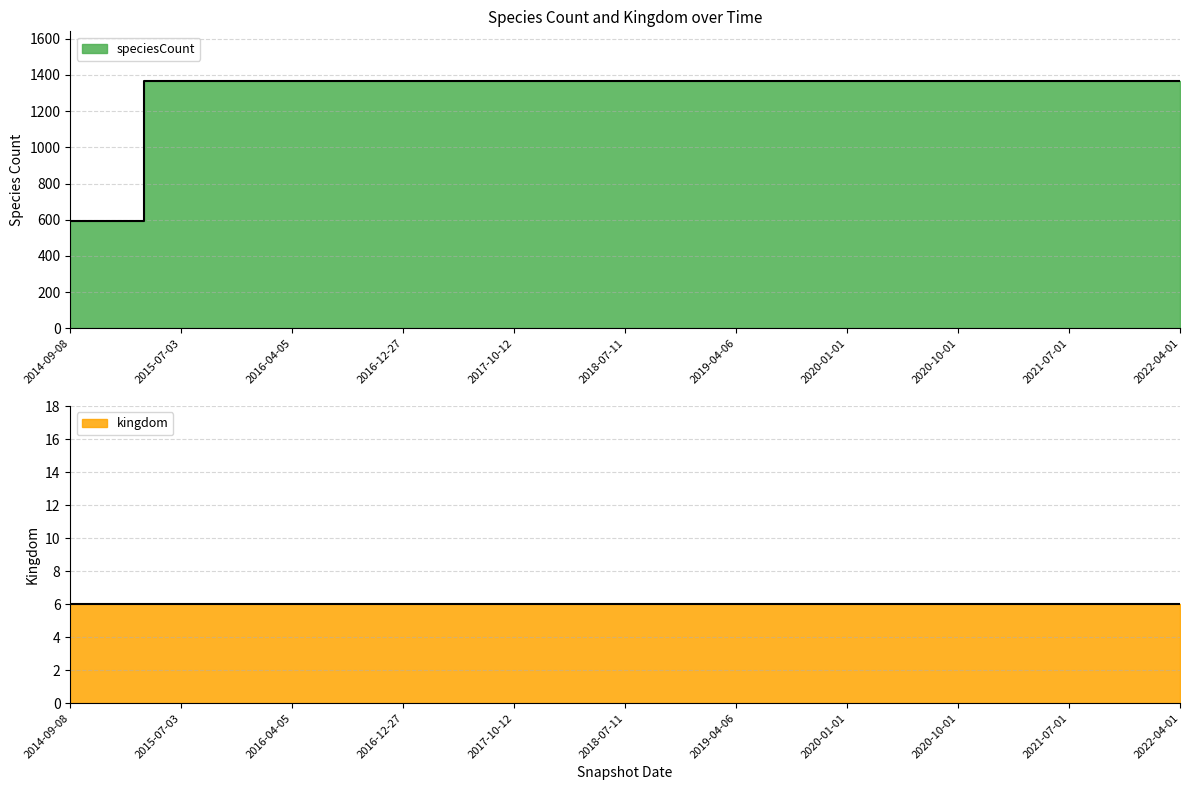

Reading left to right, list all the values displayed in this chart.

2014-09-08=595	2015-01-19=595	2015-04-09=1367	2015-07-03=1367	2015-10-01=1367	2016-01-04=1367	2016-04-05=1367	2016-07-04=1367	2016-10-07=1367	2016-12-27=1367	2017-04-12=1367	2017-07-24=1367	2017-10-12=1367	2017-12-22=1367	2018-04-09=1367	2018-07-11=1367	2018-09-28=1367	2019-01-01=1367	2019-04-06=1367	2019-07-01=1367	2019-10-09=1367	2020-01-01=1367	2020-04-01=1367	2020-07-01=1367	2020-10-01=1367	2021-01-01=1367	2021-04-01=1367	2021-07-01=1367	2021-10-01=1367	2022-01-01=1367	2022-04-01=1367